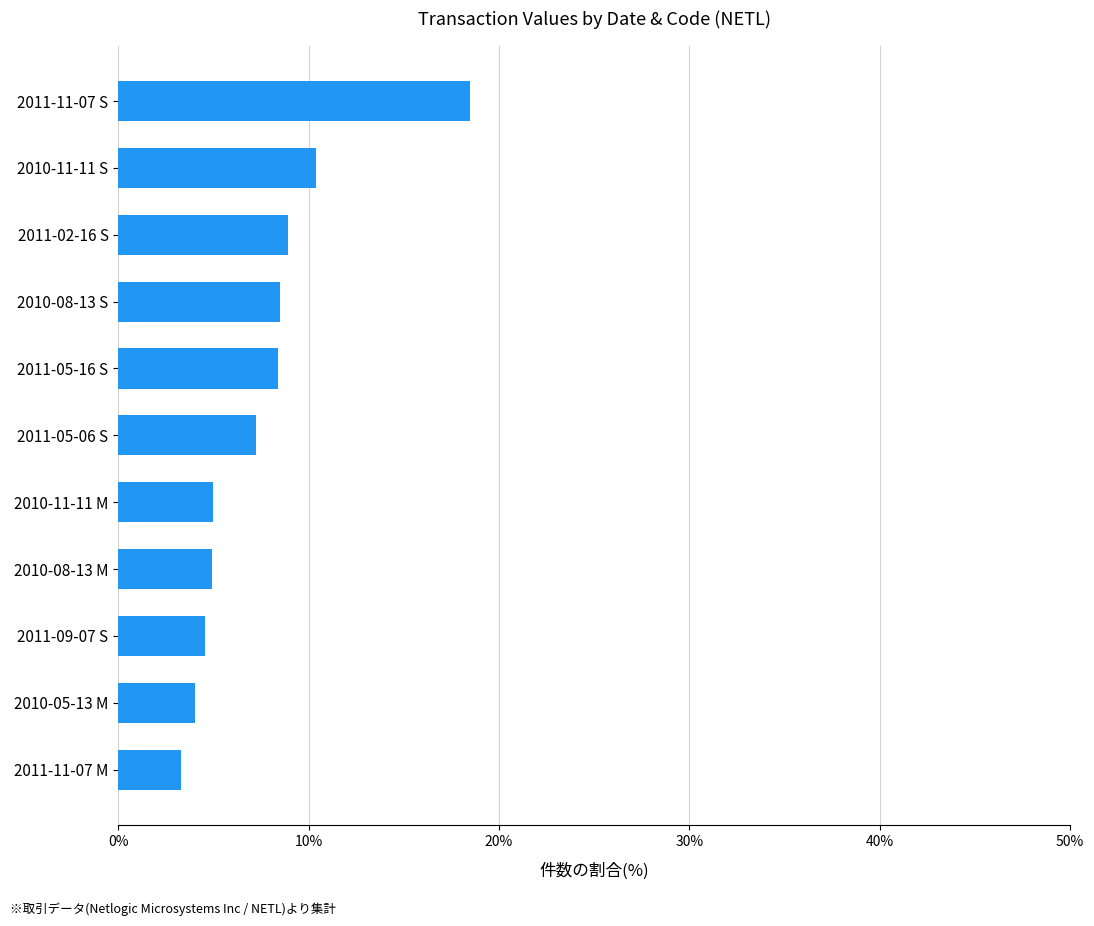

Where is the data nearest to the value 10?

2010-11-11 S